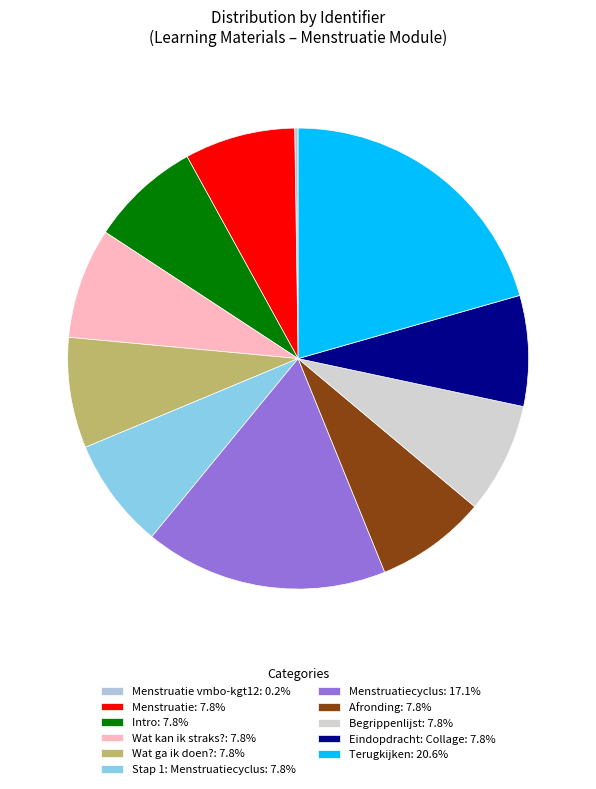

How many slices are in this pie chart?

11